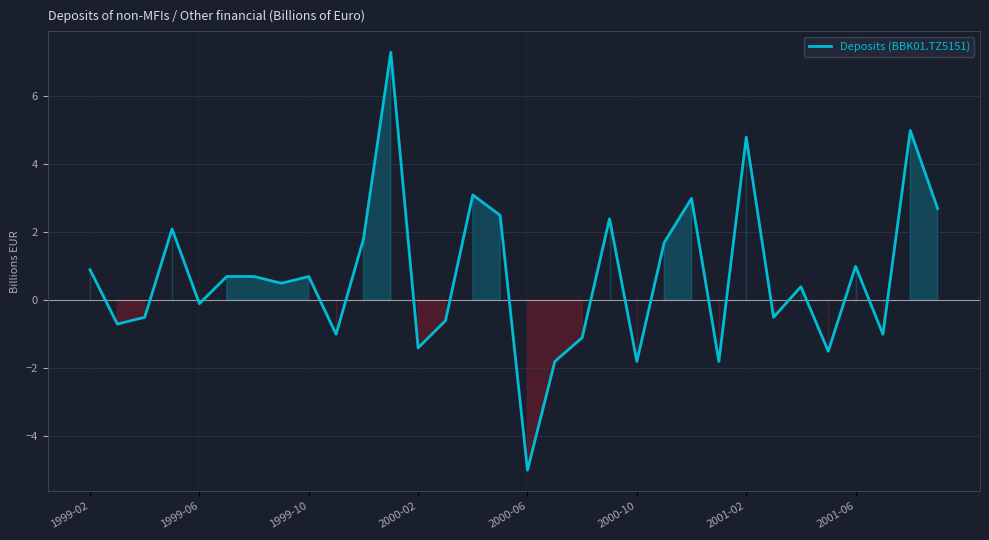

How many values are below 0?

14